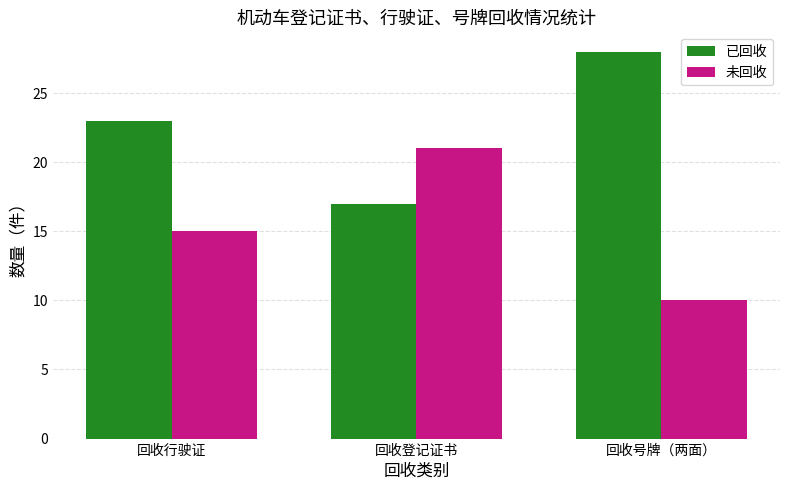

At which label does 未回收 reach its peak?

回收登记证书